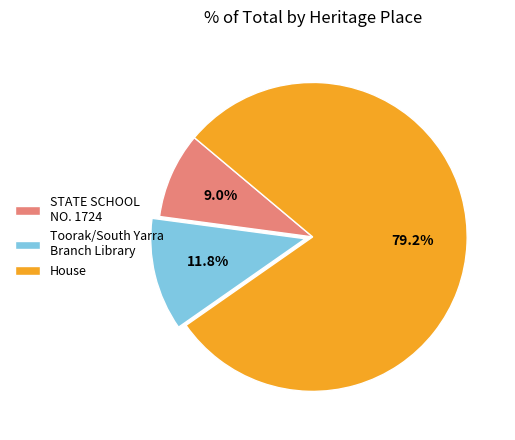

What is the majority slice?

House